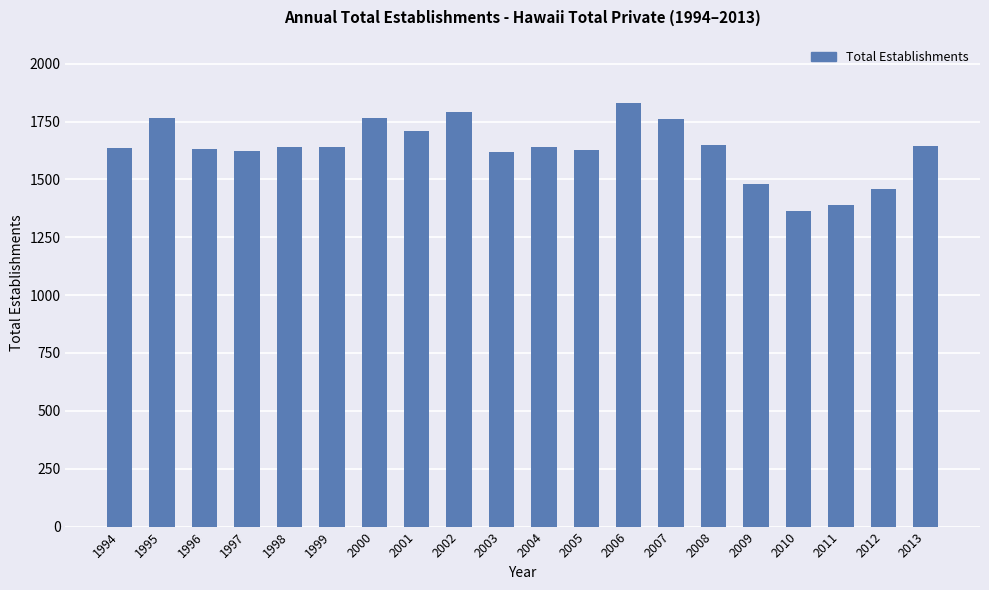

What is the difference between the maximum and minimum values?

464